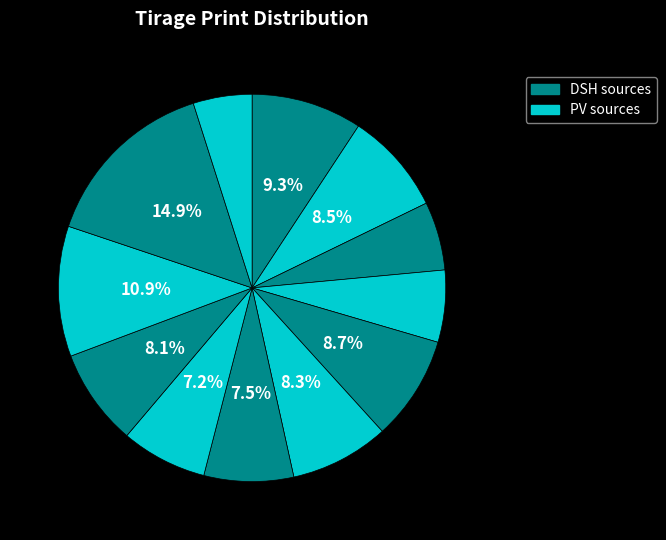

How many slices are in this pie chart?

12